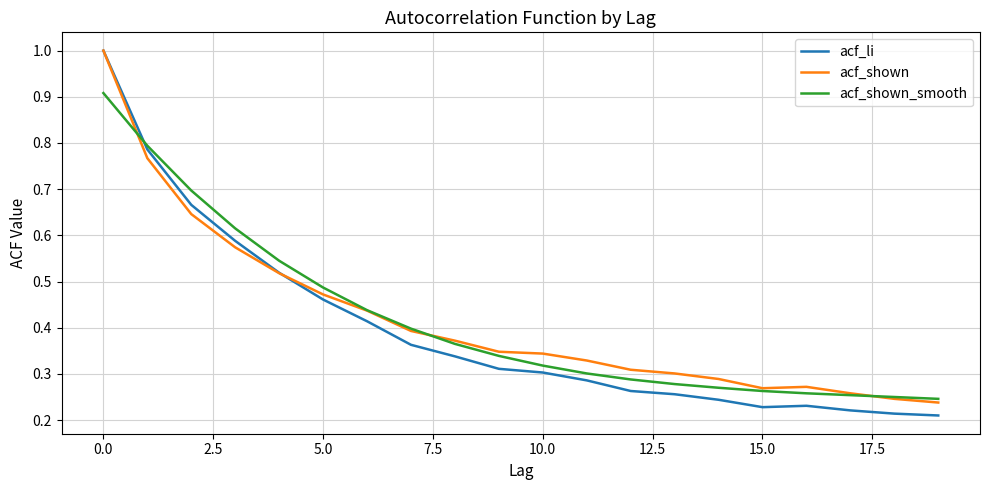

What is the maximum value for acf_shown_smooth?

0.9